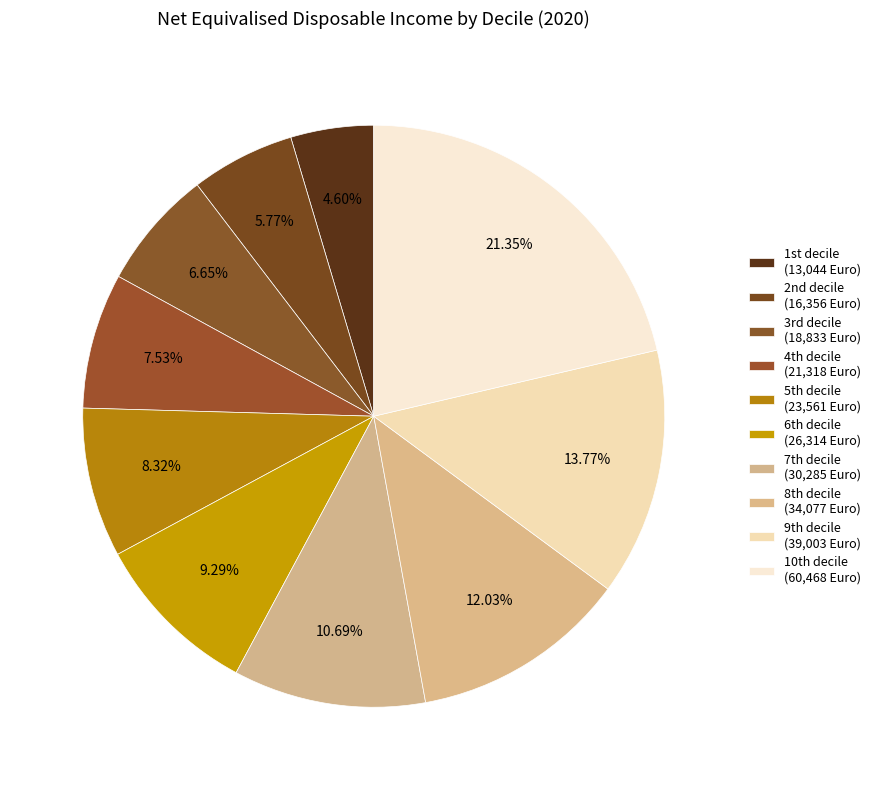

To the nearest percent, what is the average slice percentage?

10%